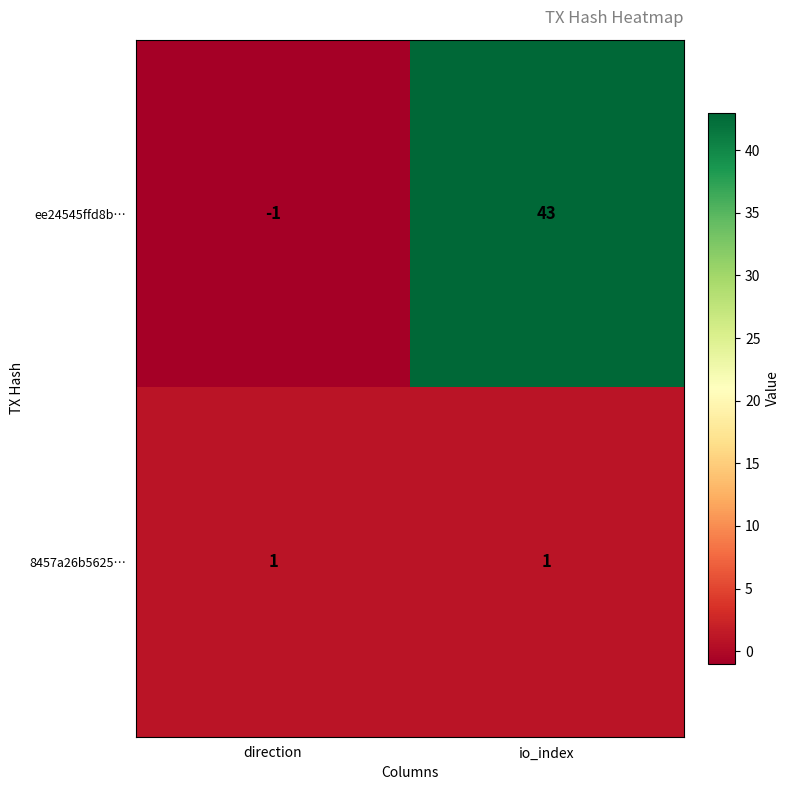

Rank the series at io_index from highest to lowest value.

ee24545ffd8b…, 8457a26b5625…